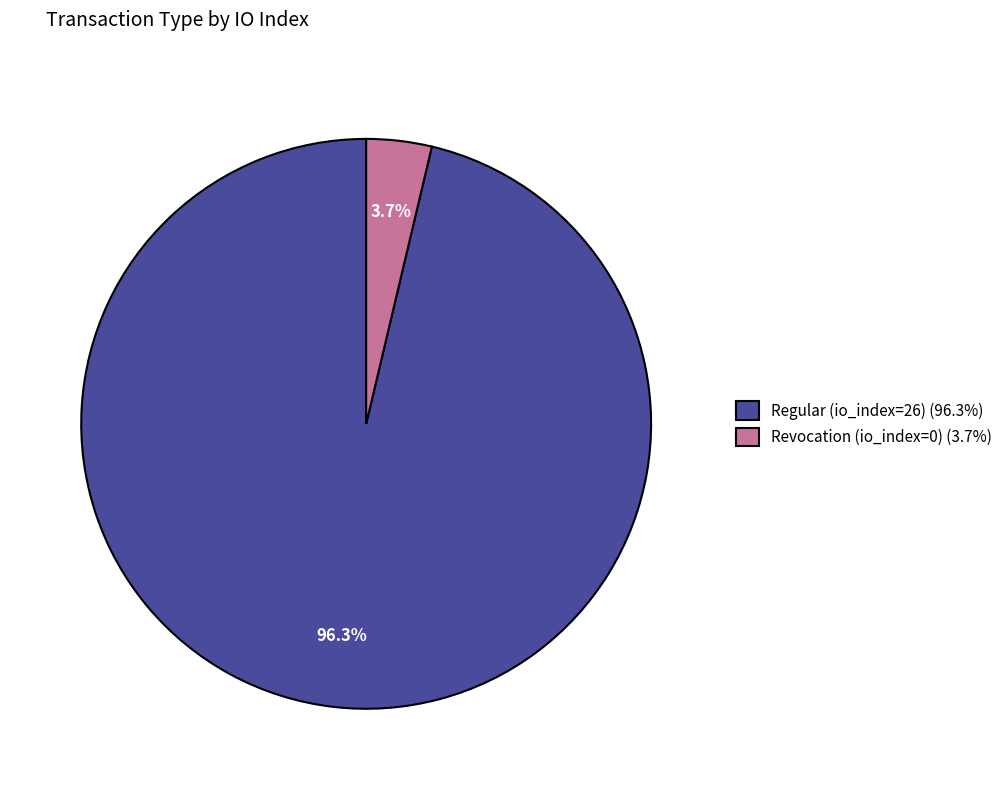

Rank the categories by value from lowest to highest.

Revocation (io_index=0), Regular (io_index=26)